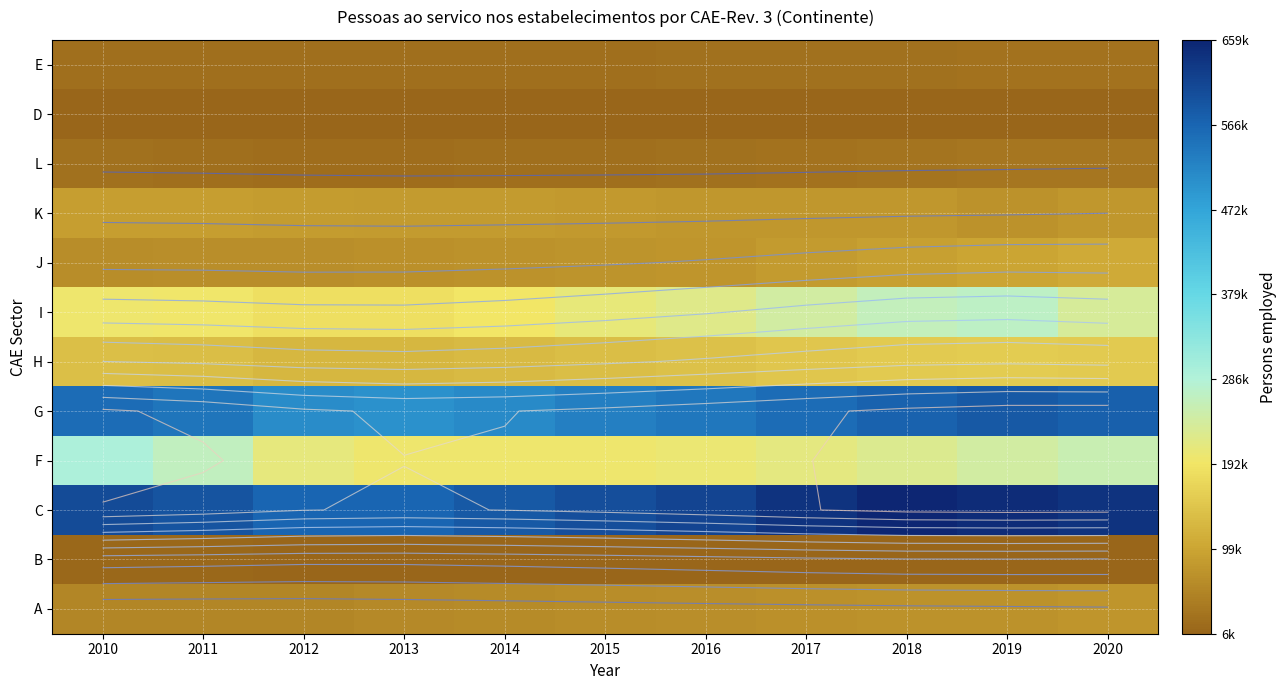

Is the value of F at 2017 greater than the value of C at 2019?

No